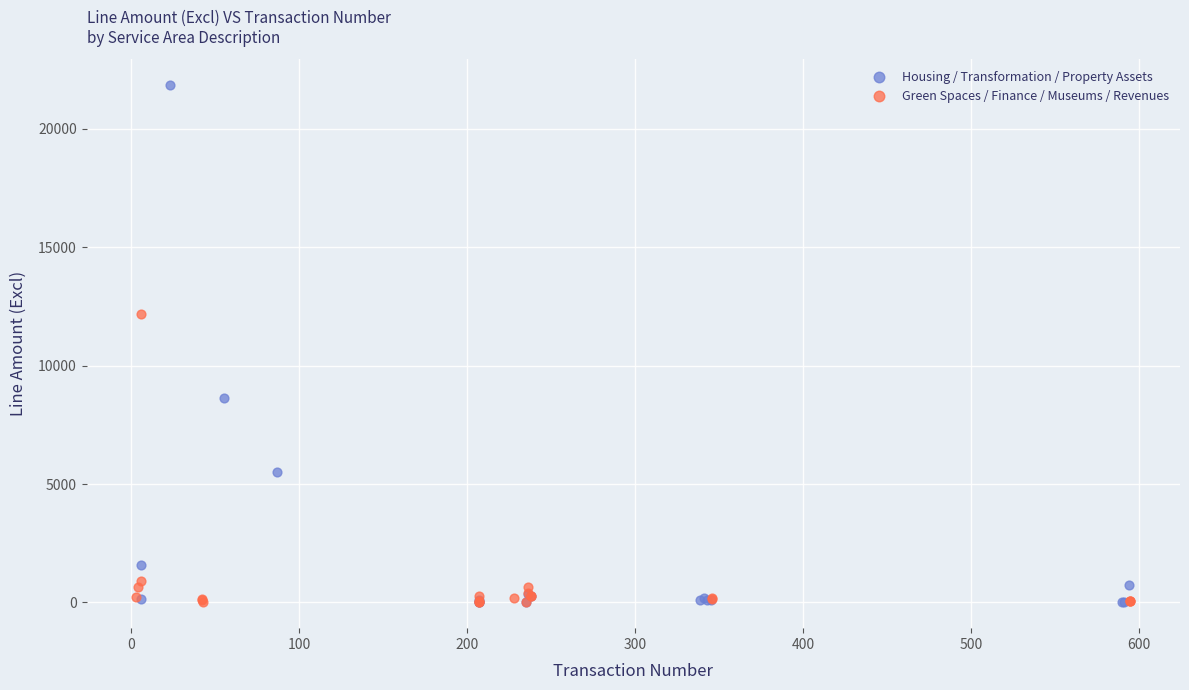

What are all the series names shown in the legend?

Housing / Transformation / Property Assets, Green Spaces / Finance / Museums / Revenues